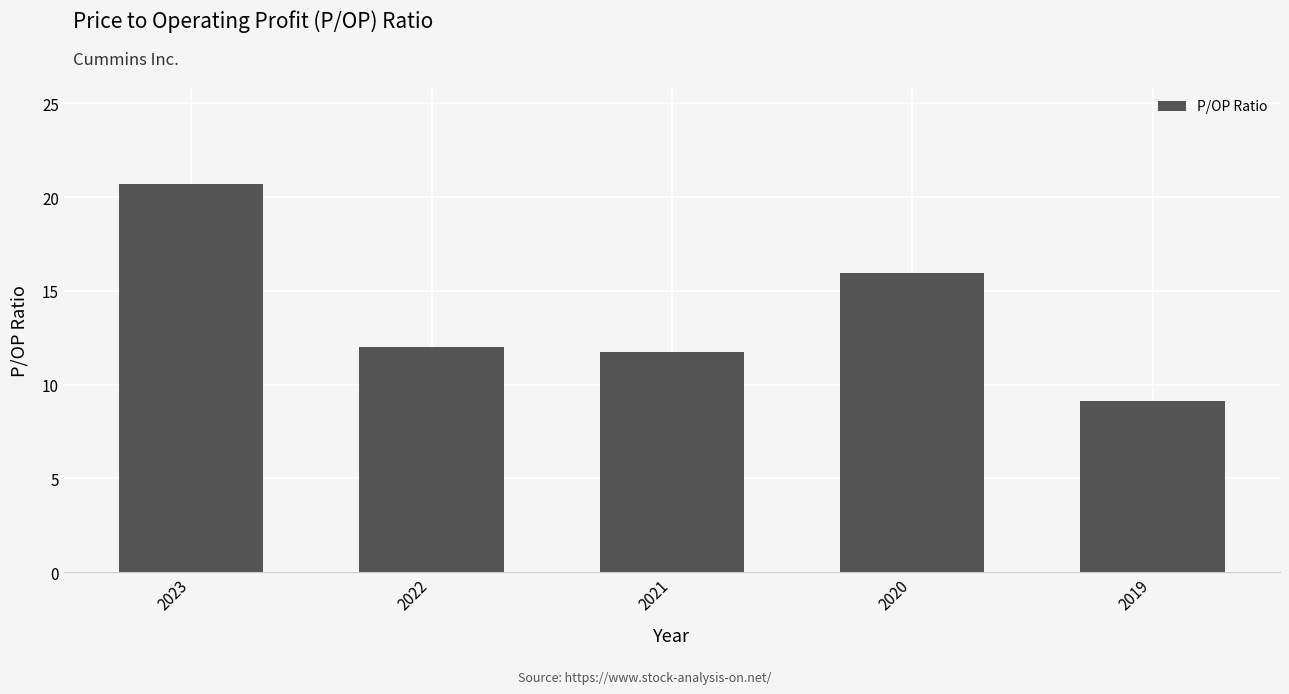

What is the difference between the second highest and second lowest values?

4.2